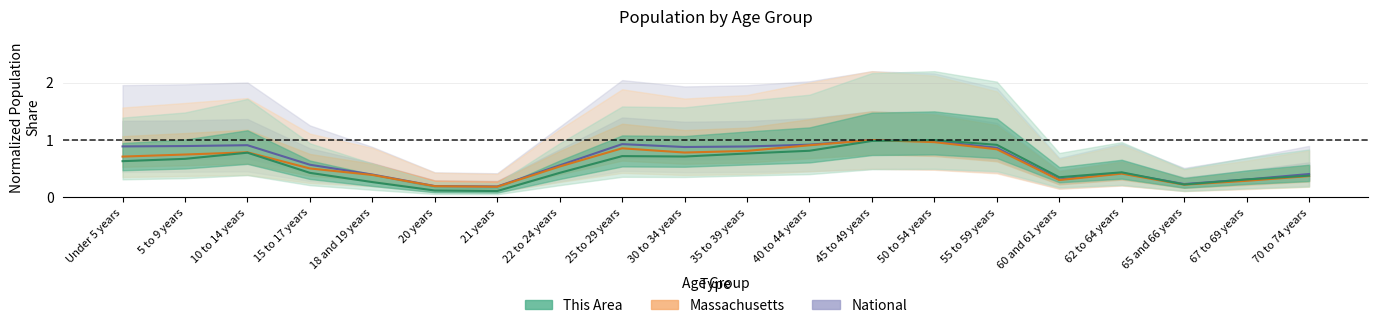

At which label does Massachusetts reach its peak?

45 to 49 years